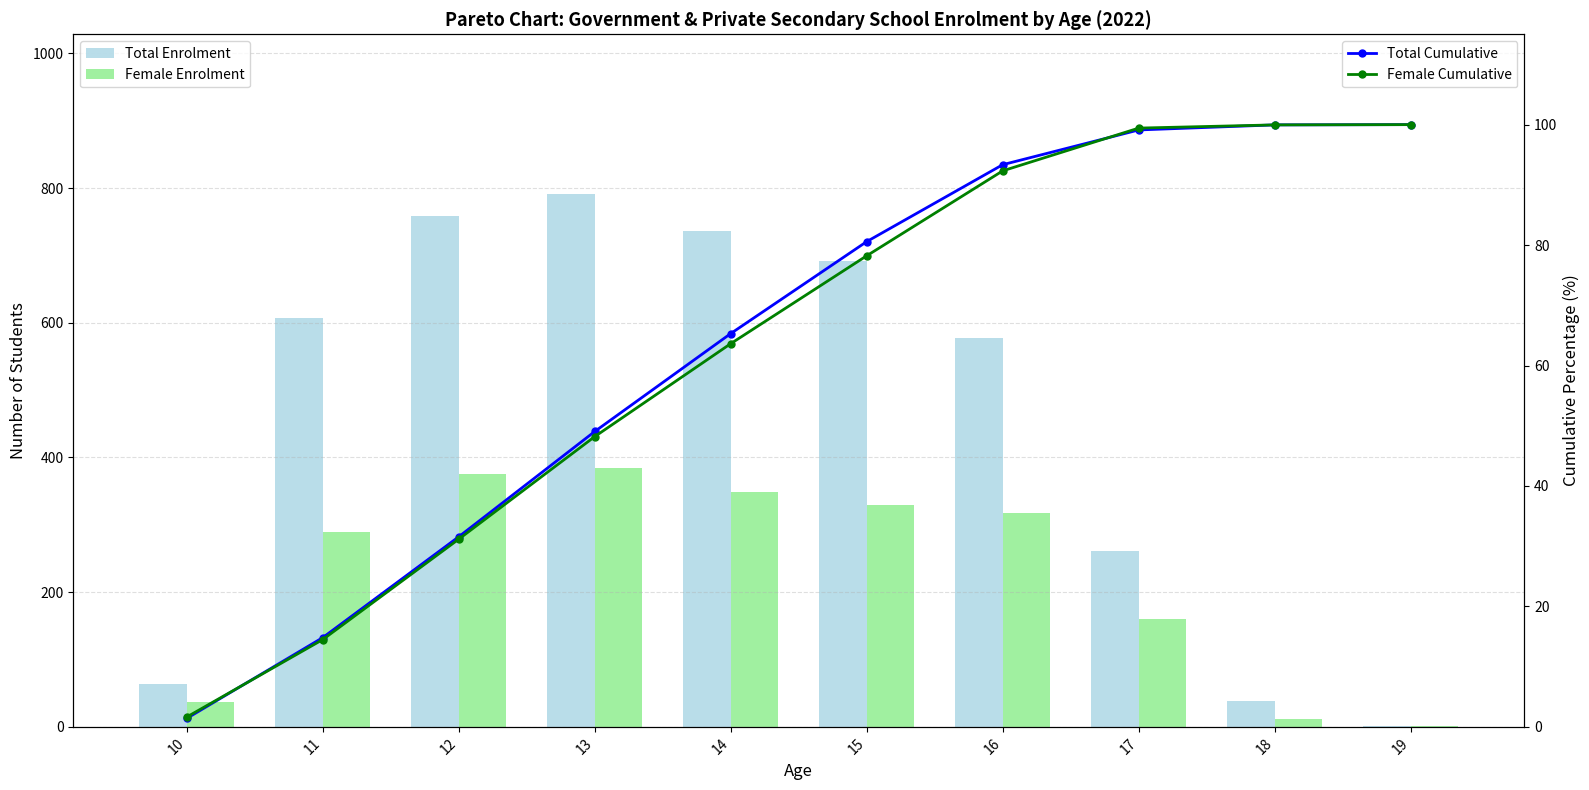

Are the bars grouped side by side (vs. stacked)?

Yes